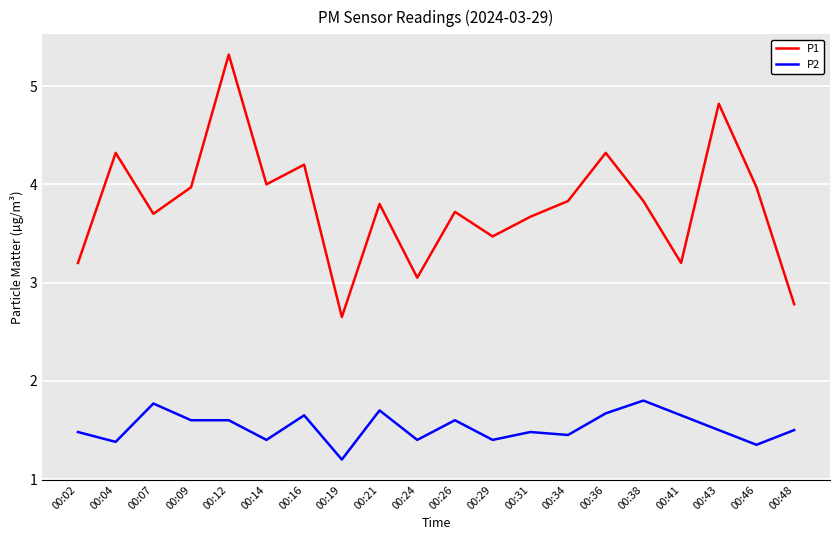

At 00:43, list the series in order from smallest to largest.

P2, P1